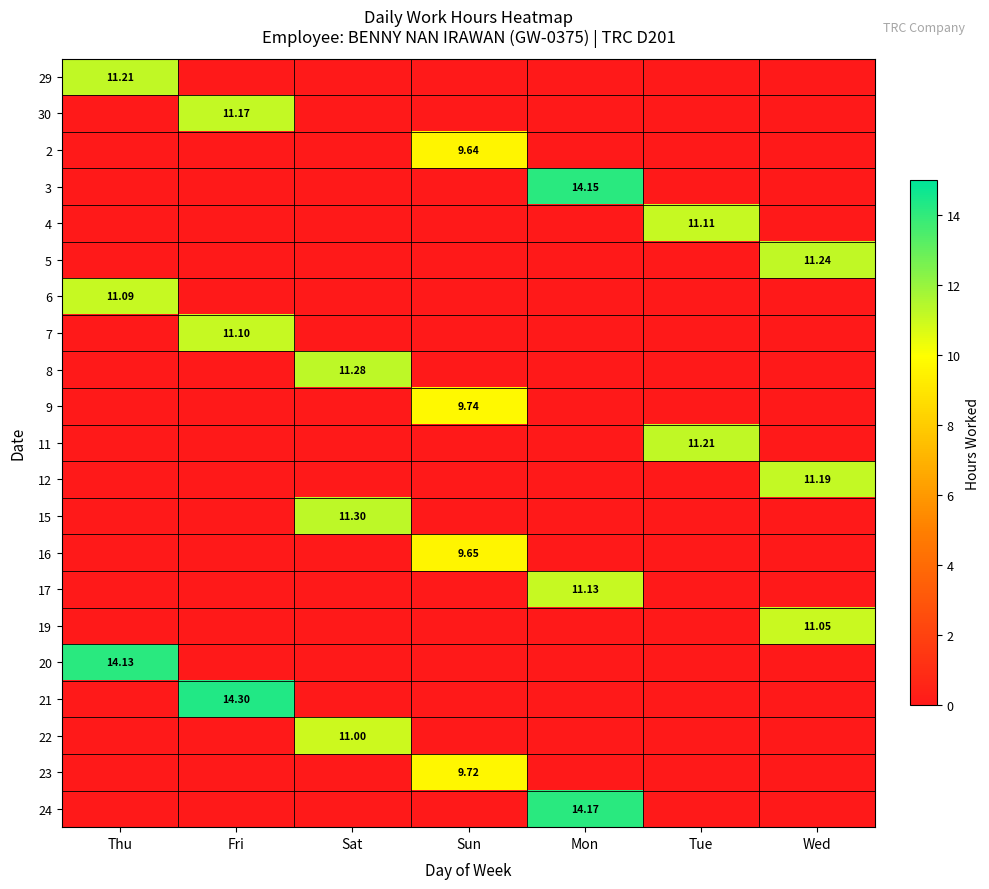

Count the number of data series in this chart.

21